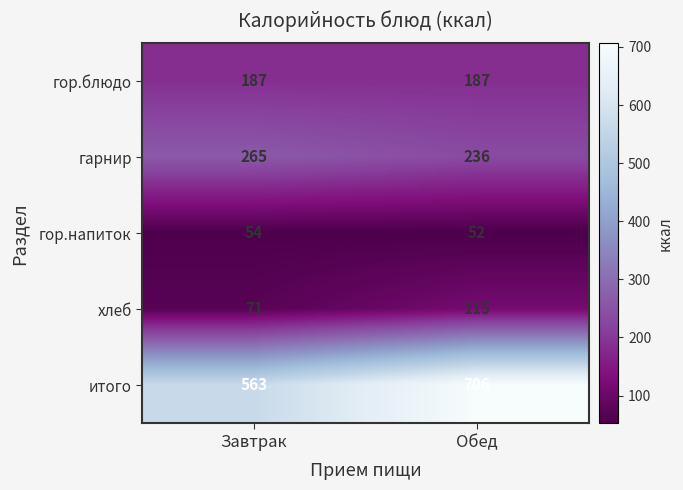

Read the итого value at Завтрак.

563